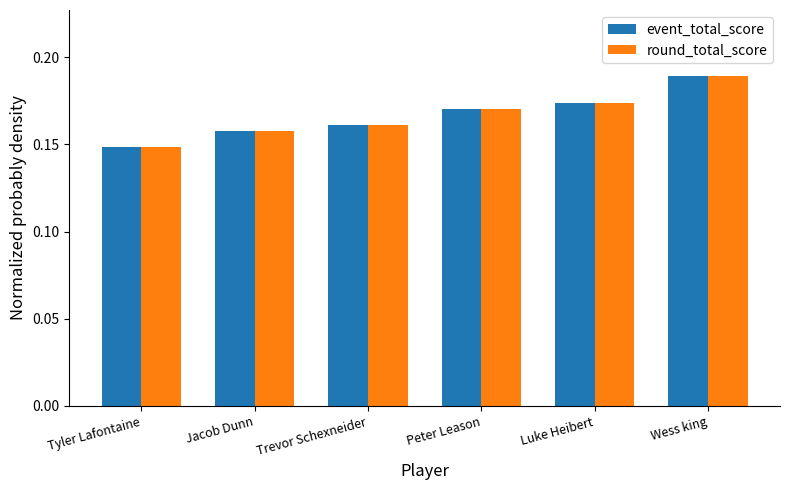

What are all the series names shown in the legend?

event_total_score, round_total_score